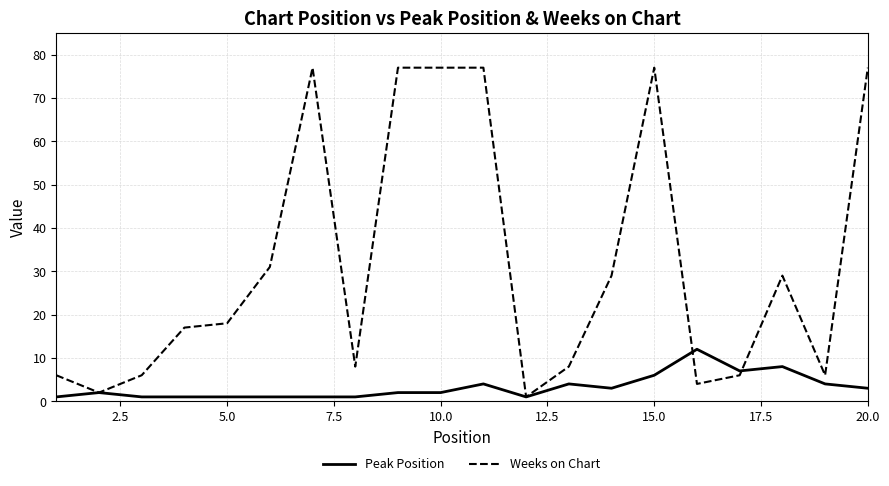

Which series has the largest total across all categories?

Weeks on Chart